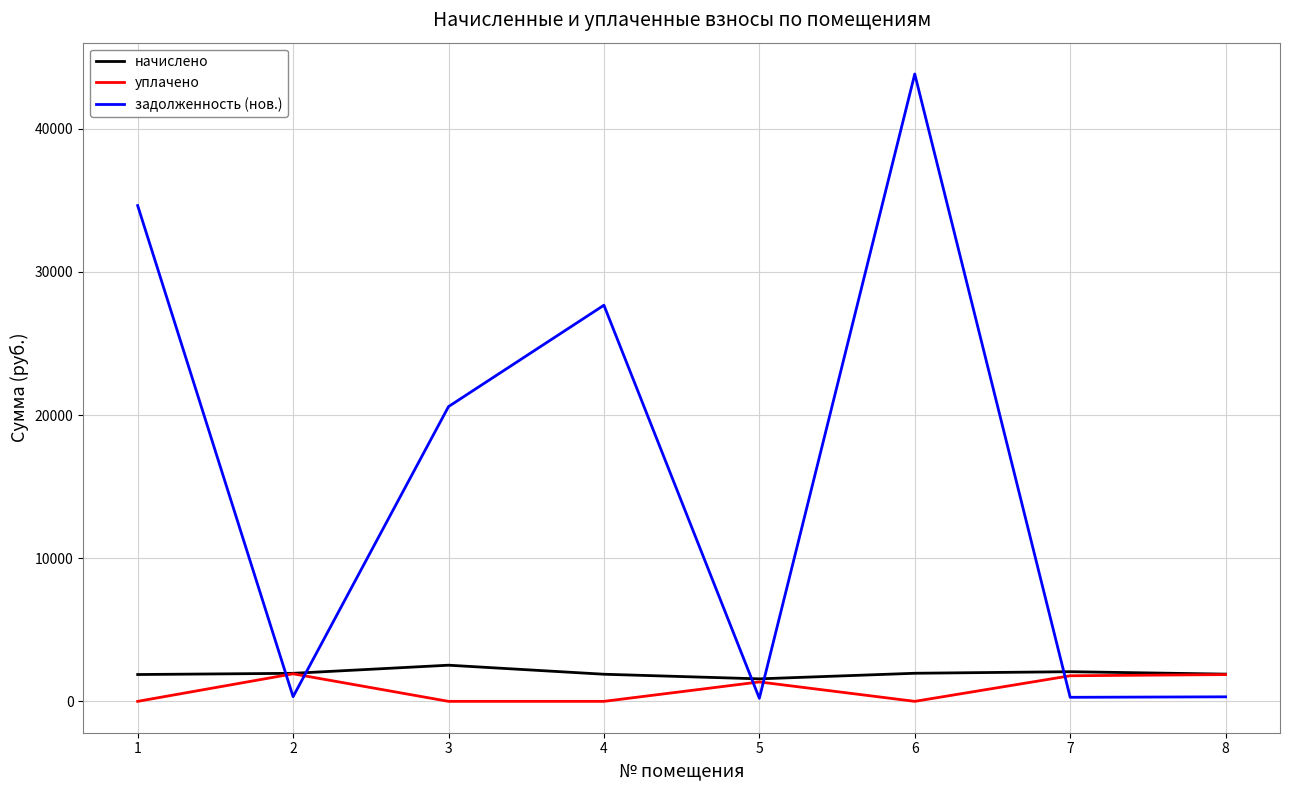

Rank the series by their maximum value, from highest to lowest.

задолженность (нов.), начислено, уплачено